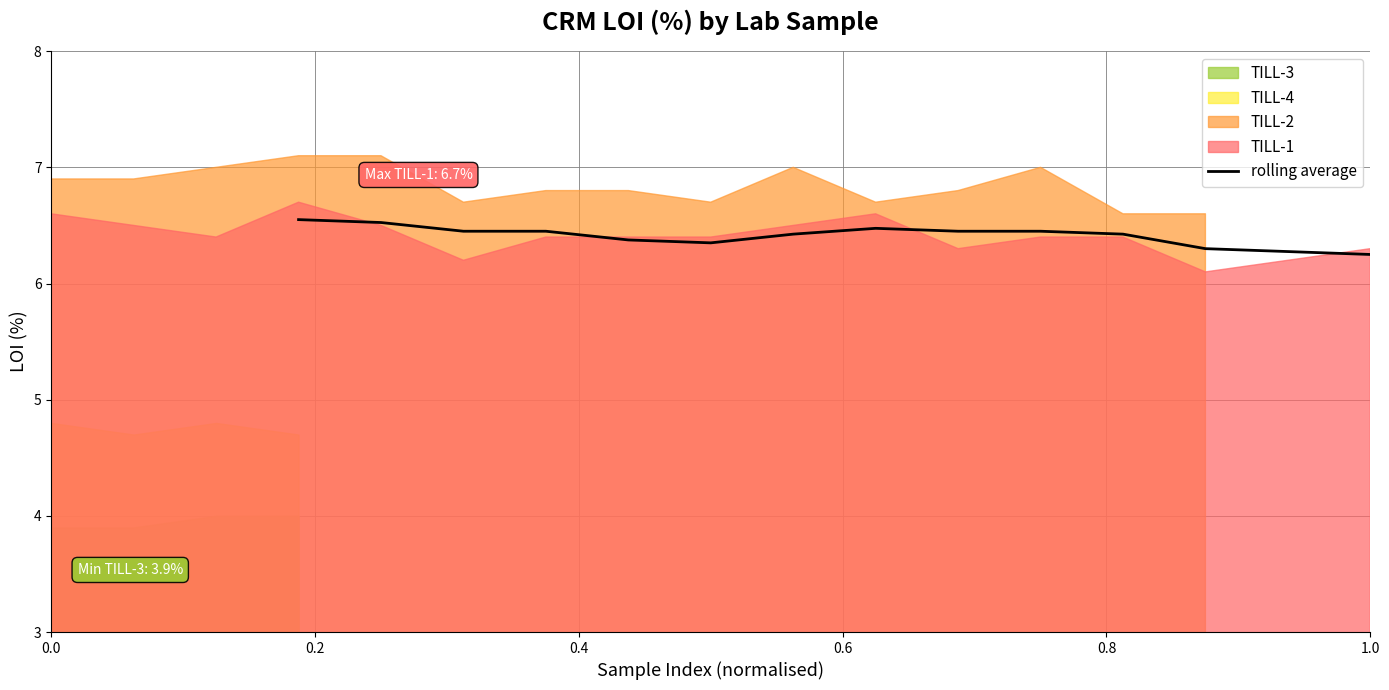

What is the value of the 9th point from the left?

6.5